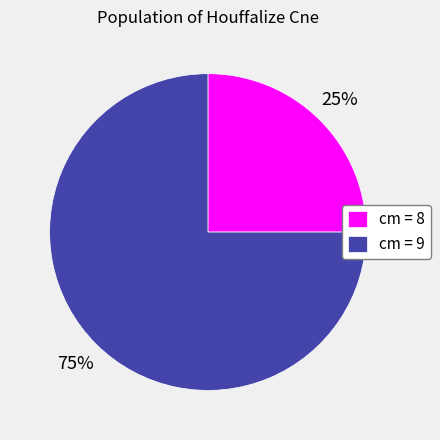

Rank the categories by value from highest to lowest.

cm = 9, cm = 8